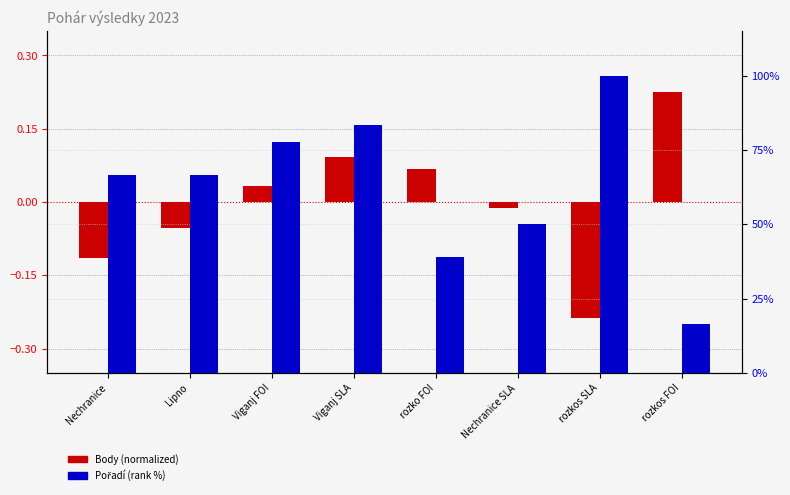

Rank the series by their average value, from highest to lowest.

Pořadí (rank %), Body (norm)